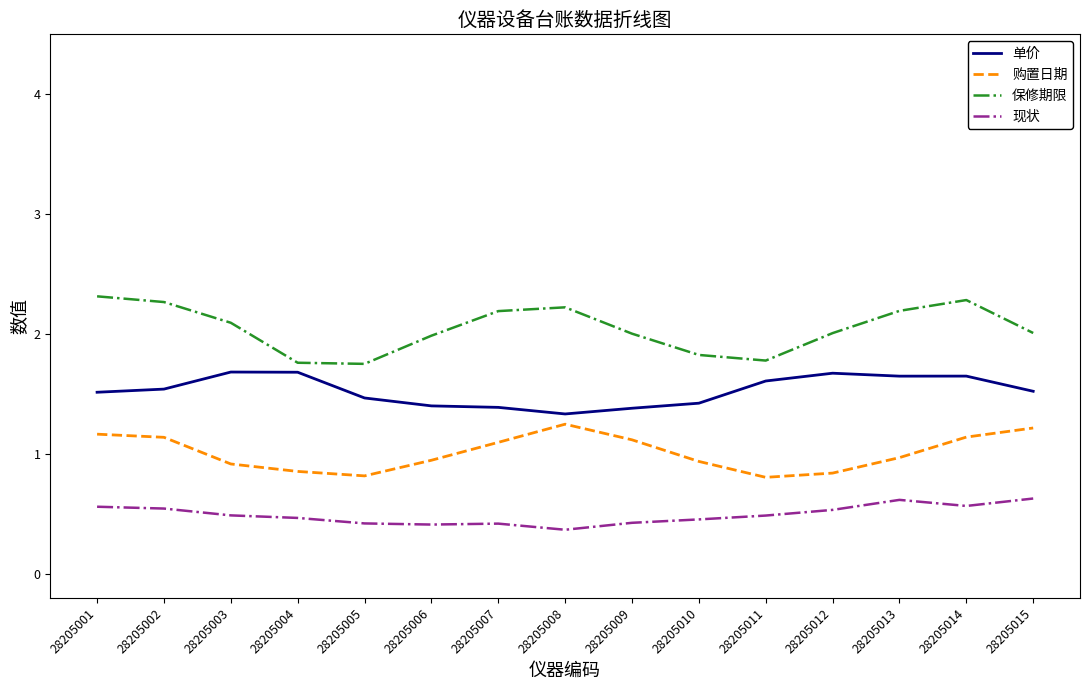

Is the value of 现状 at 28205013 greater than the value of 保修期限 at 28205003?

No